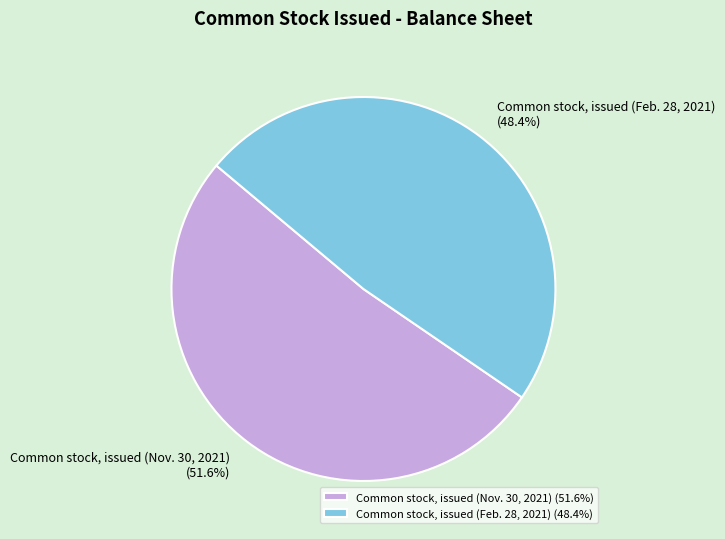

Approximately how many times larger is the value at Common stock, issued (Nov. 30, 2021) compared to Common stock, issued (Feb. 28, 2021)?

1.1